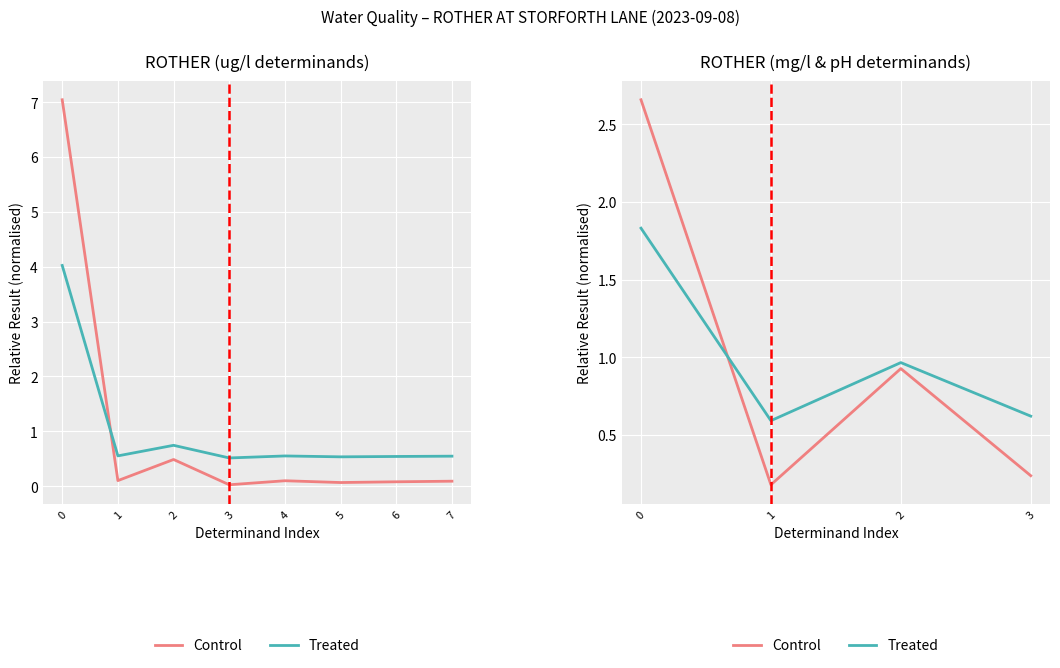

Rank the categories by Control value from lowest to highest.

1, 3, 2, 0